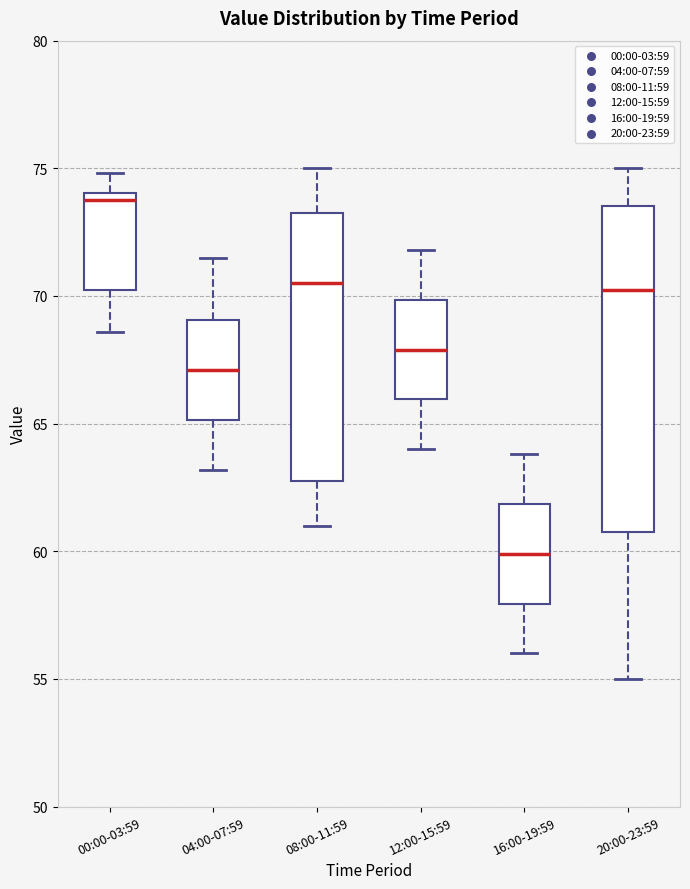

Where does the upper whisker of the box for 12:00-15:59 end on the y-axis? The values are not printed on the chart, so give them approximately, as read against the axis.

72.0